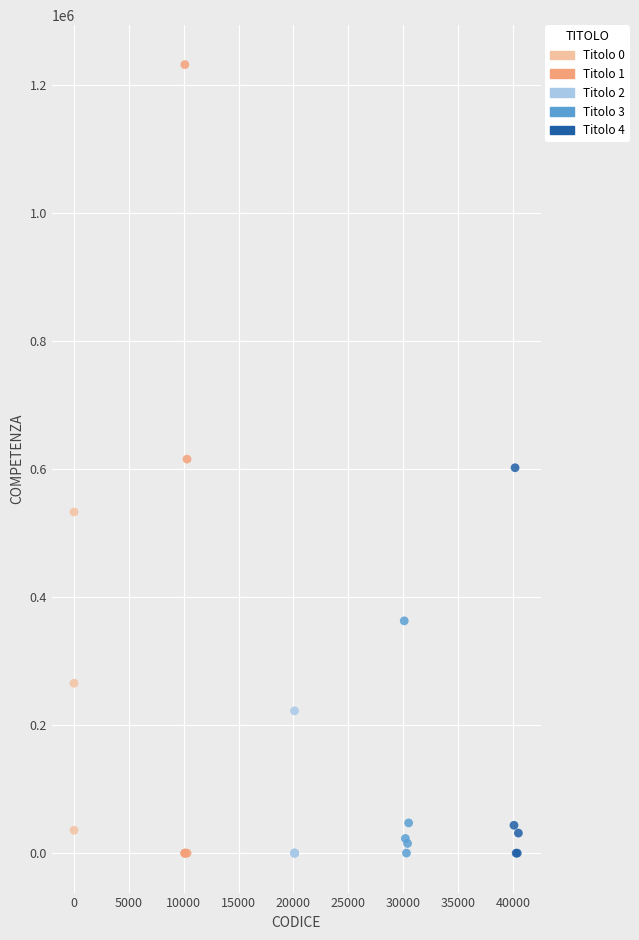

Which series contains the highest Y value?

Titolo 1